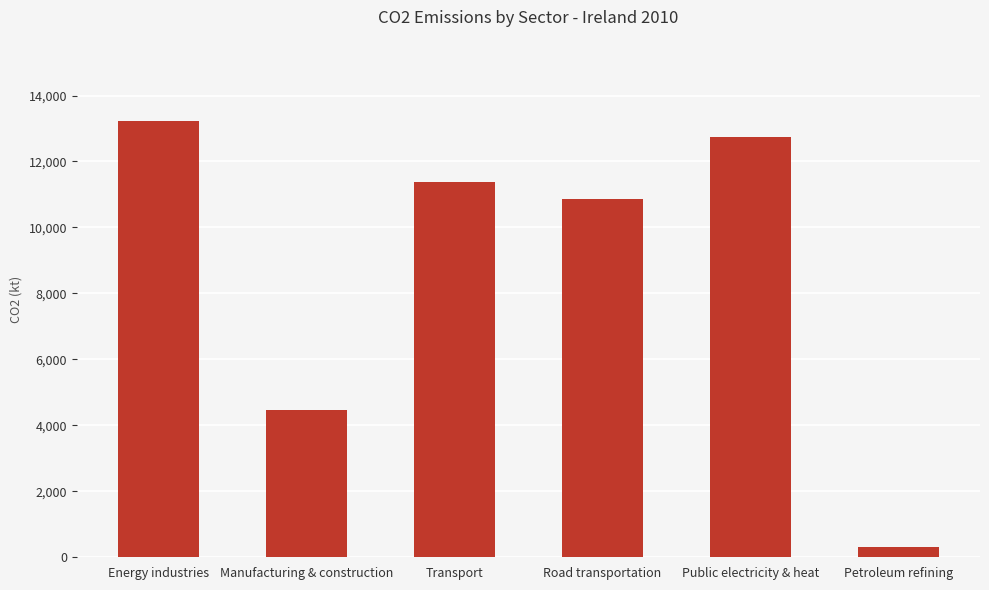

List the labels in order of value, largest first.

Energy industries, Public electricity & heat, Transport, Road transportation, Manufacturing & construction, Petroleum refining